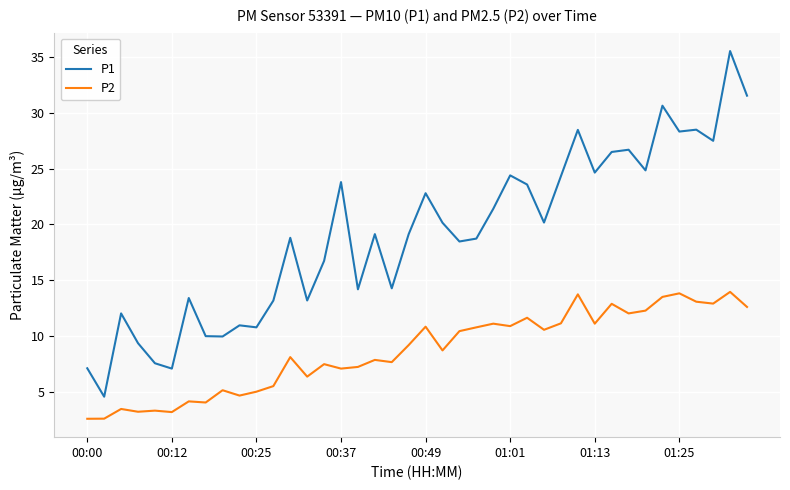

At how many categories does at least one series exceed 13?

30